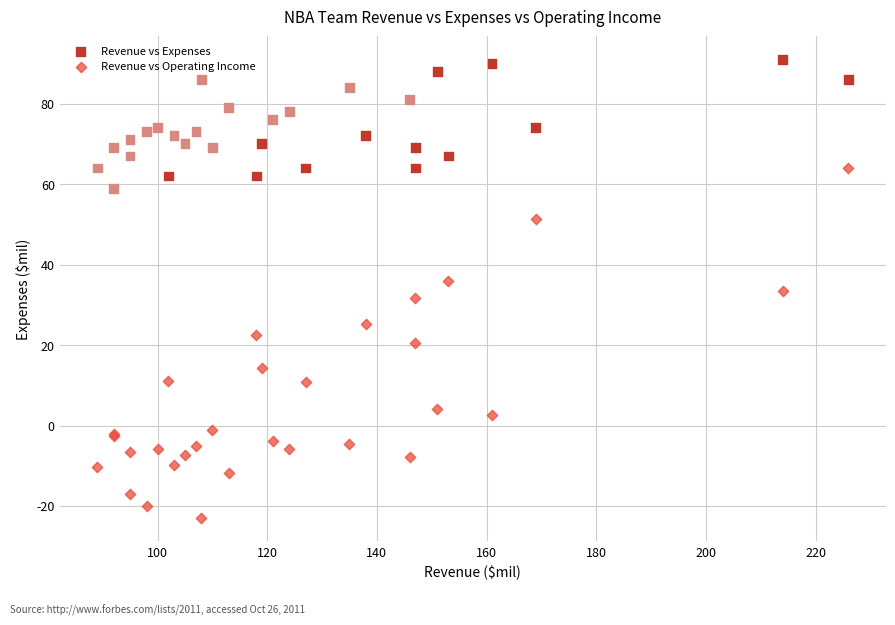

Which series reaches the maximum Y coordinate?

Revenue vs Expenses